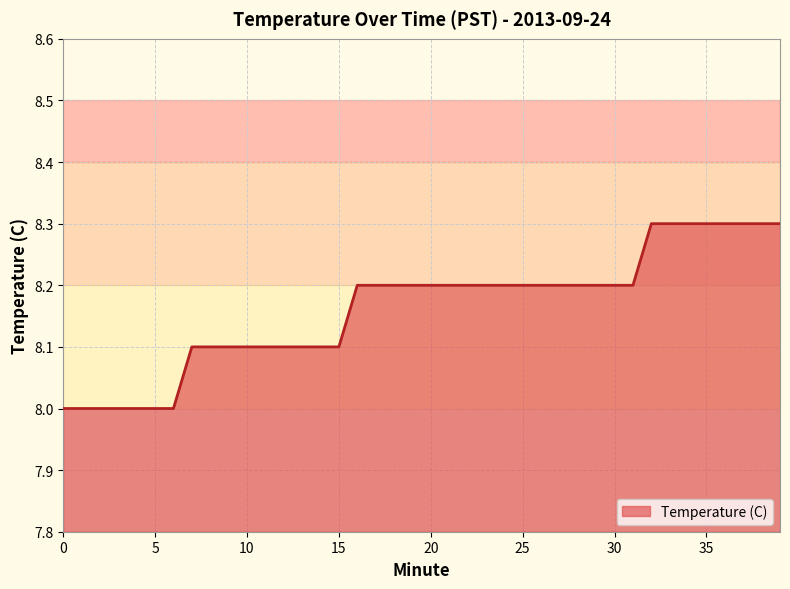

What is the greatest value displayed?

8.3